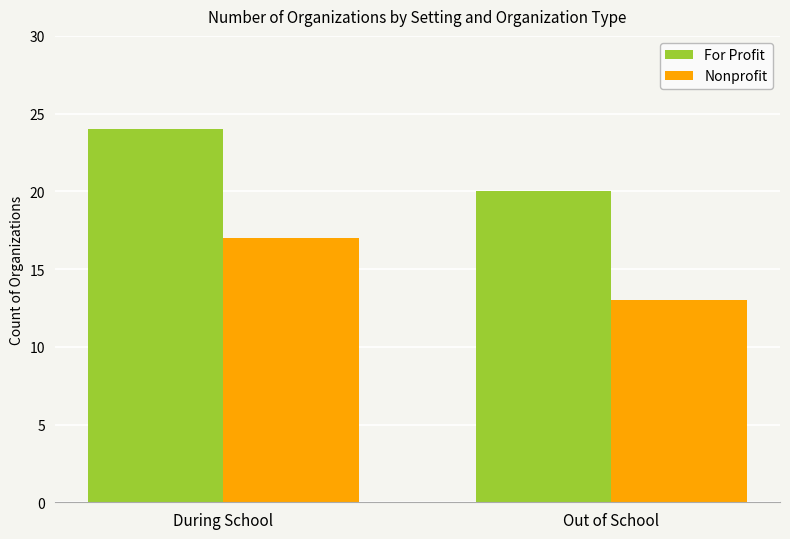

What is the sum of all Nonprofit values?

30